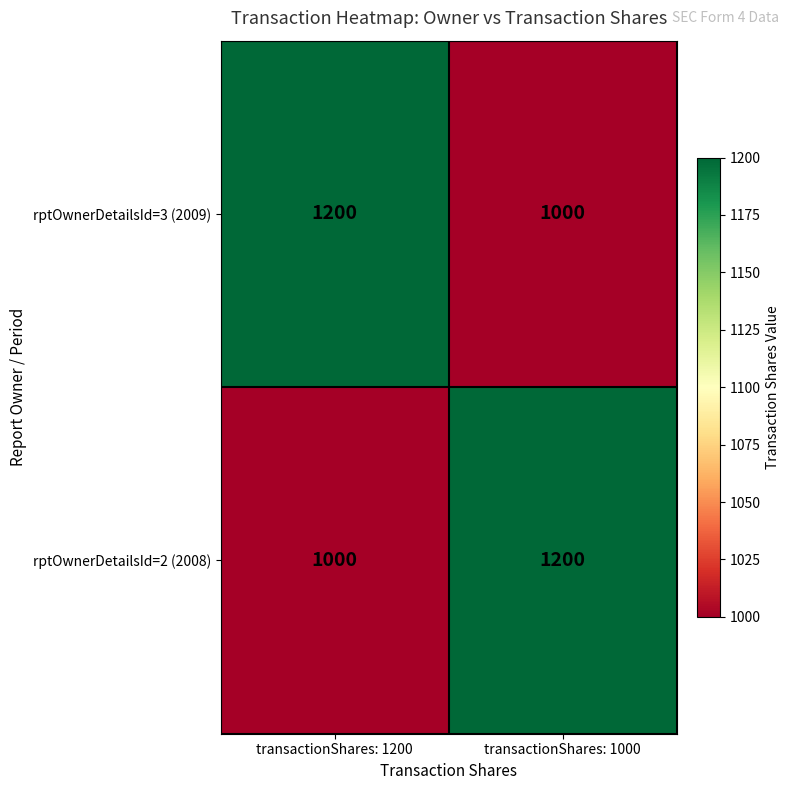

Reading left to right, transcribe all the data shown in this chart.

rptOwnerDetailsId=3 (2009): 1200	1000
rptOwnerDetailsId=2 (2008): 1000	1200